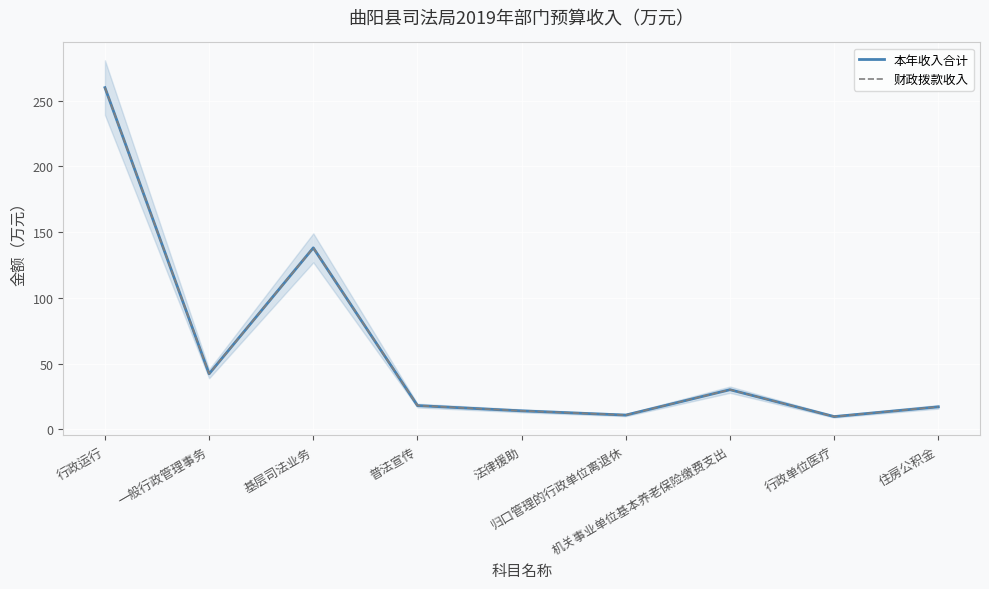

At which category is the sum across all series the highest?

行政运行